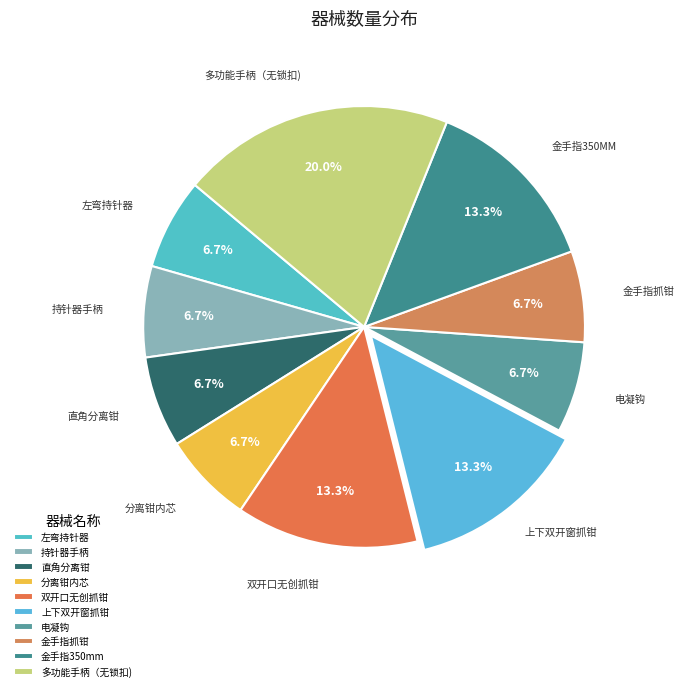

To the nearest percent, what percentage of the pie is 左弯持针器?

7%